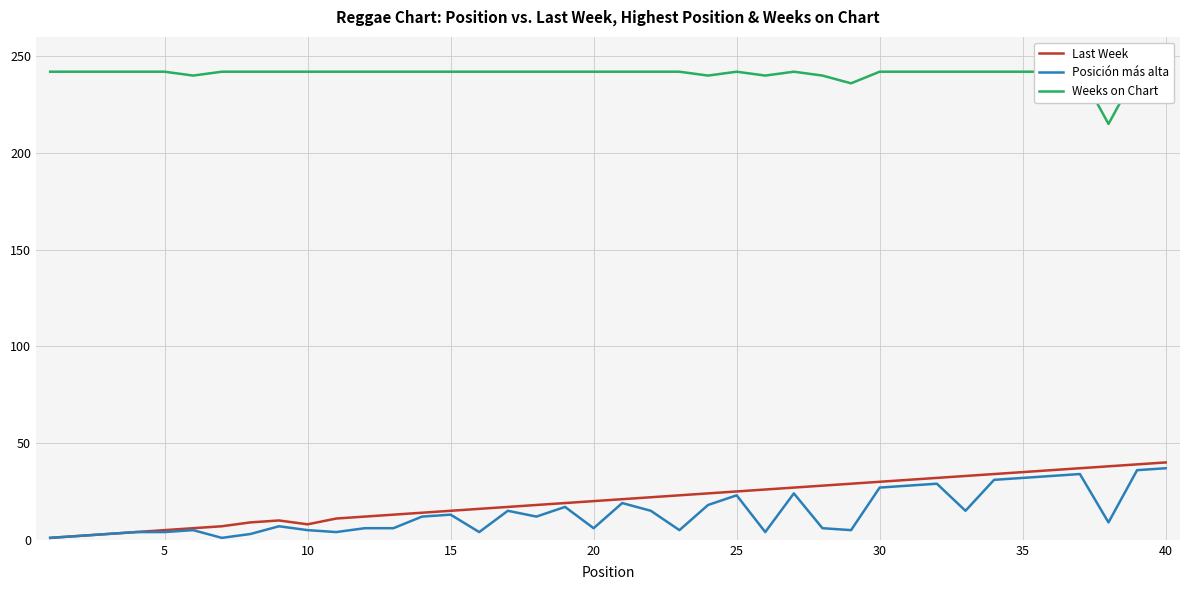

List the series in order of their peak value, lowest first.

Posición más alta, Last Week, Weeks on Chart